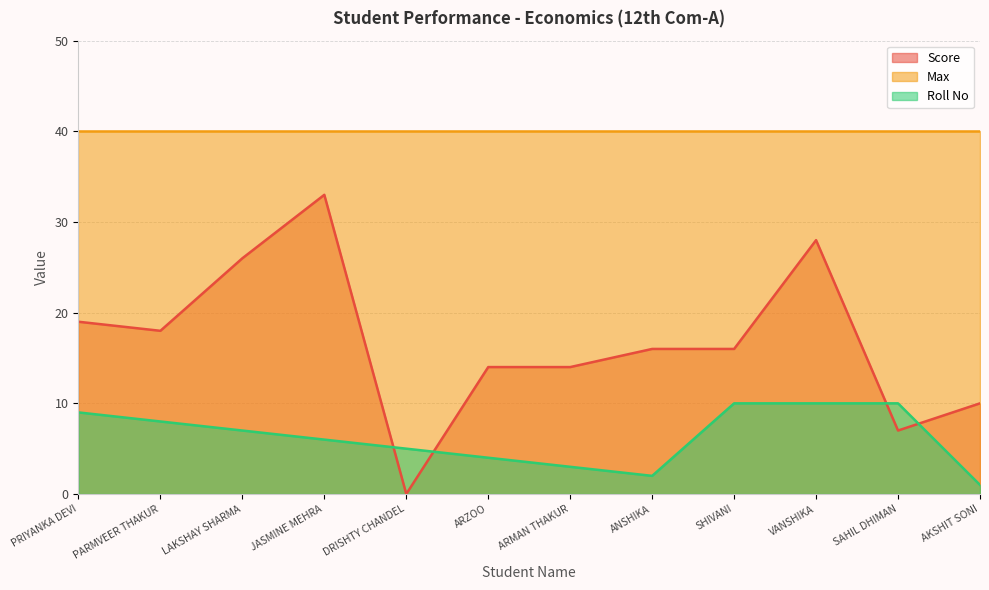

Rank the series by their maximum value, from lowest to highest.

Roll No, Score, Max